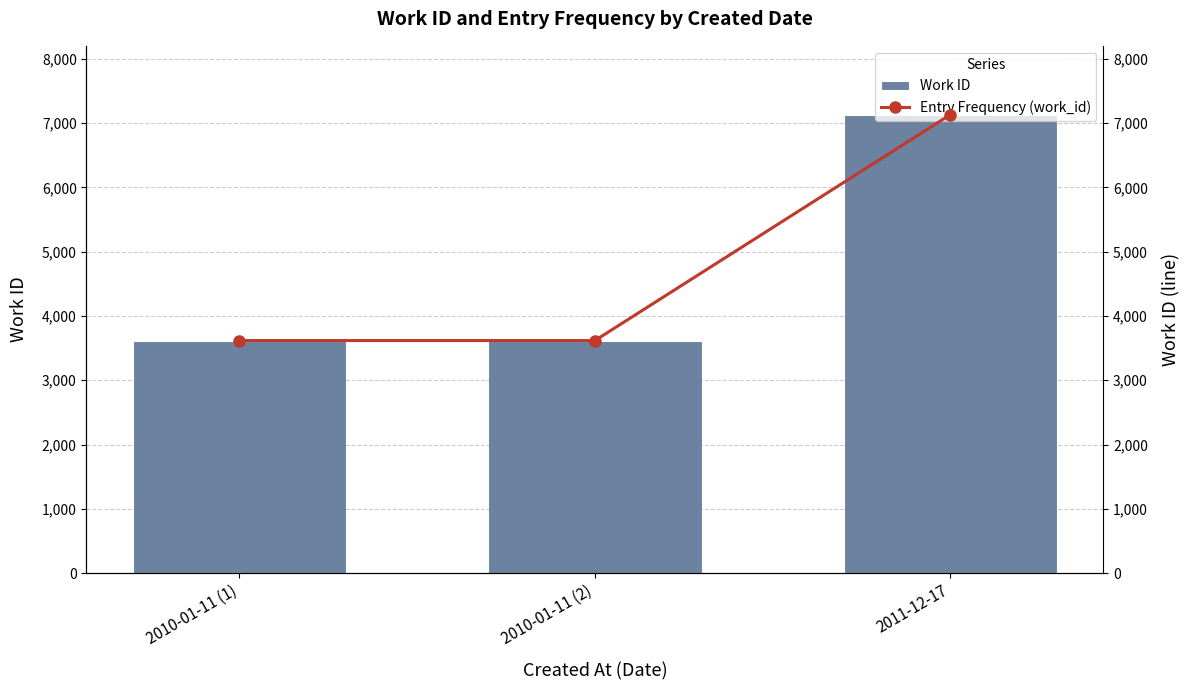

What are all the series names shown in the legend?

Work ID, Entry Frequency (work_id)